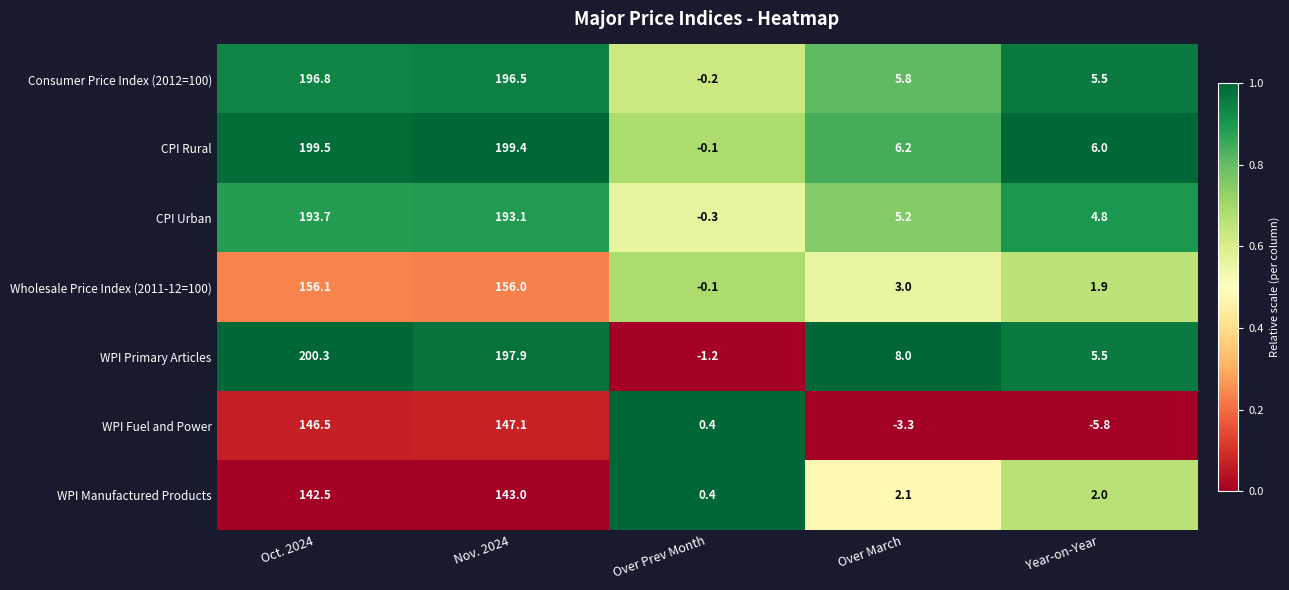

What is the sum of all WPI Fuel and Power values?

284.9